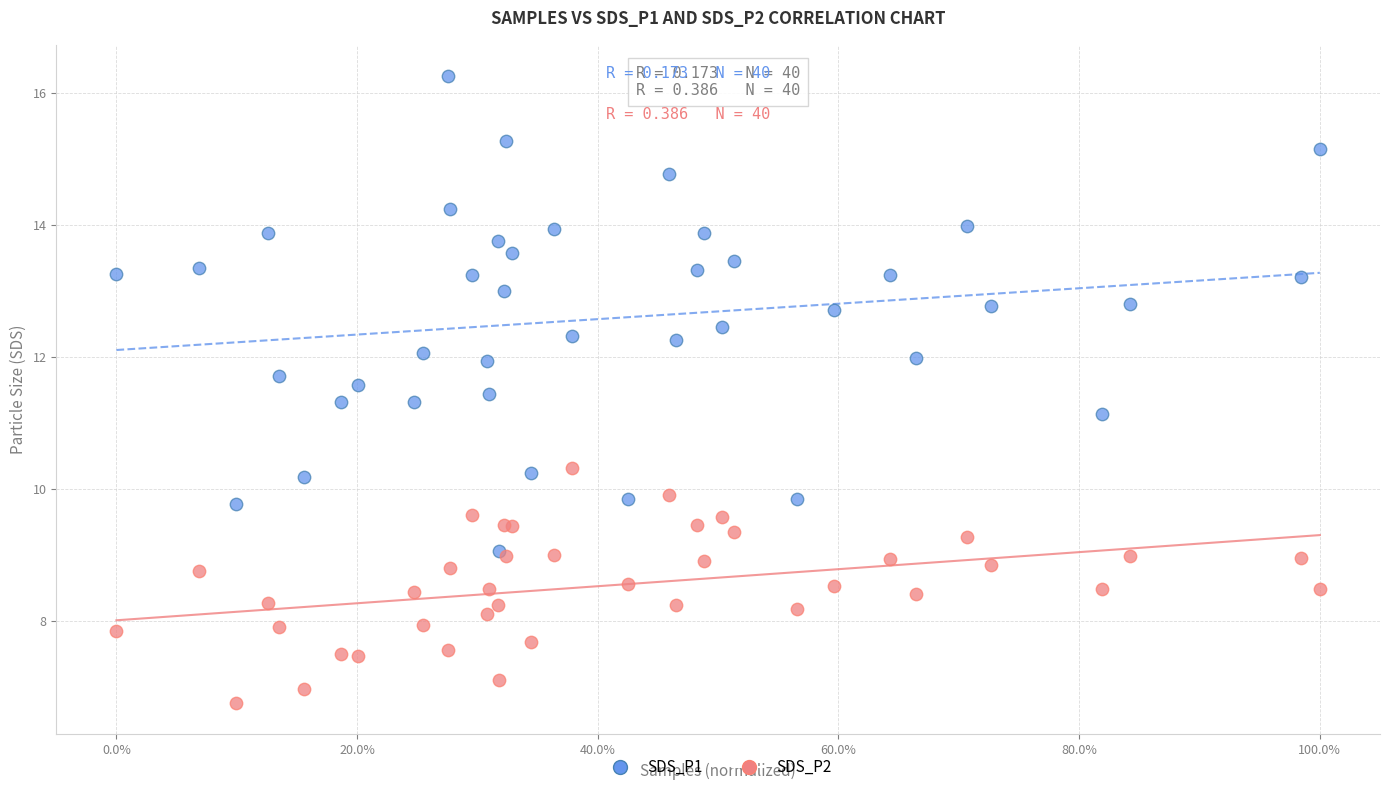

Across all series, what Y value is closest to 11?

11.1